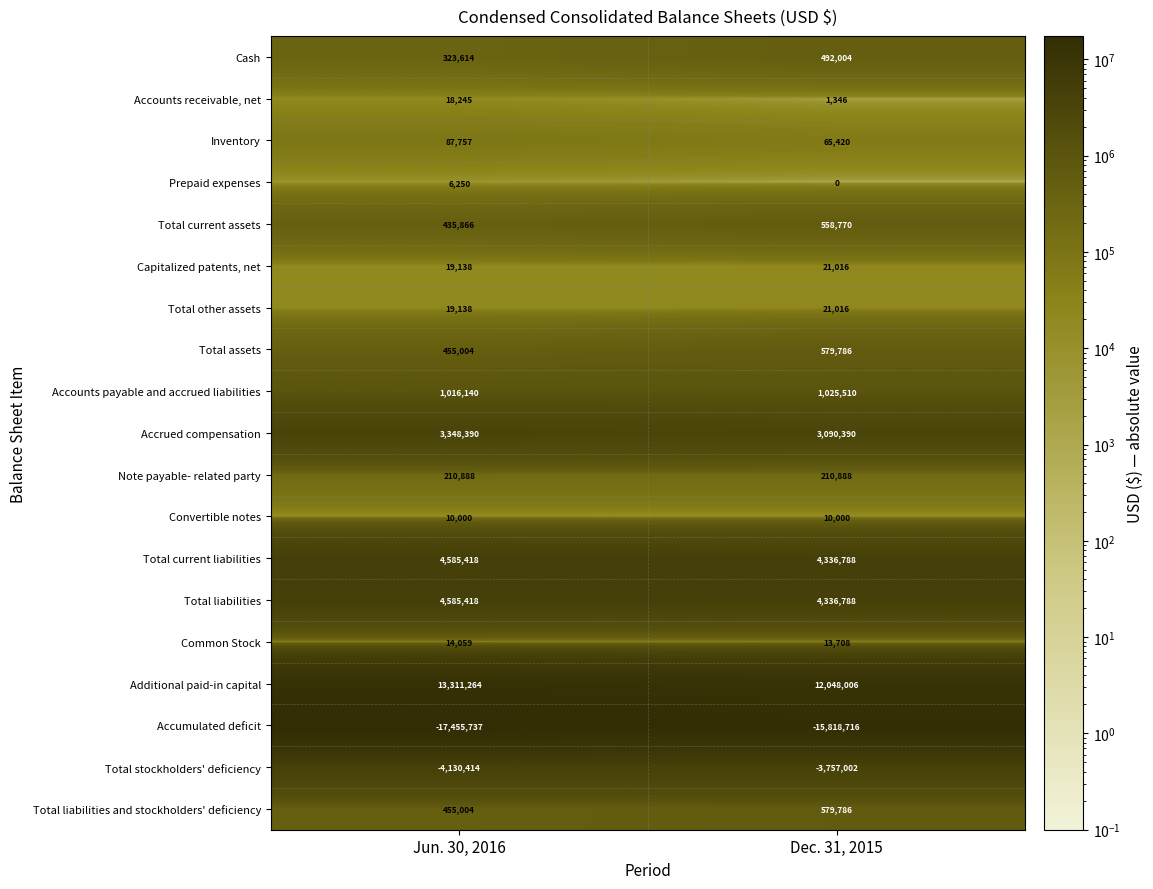

List the labels in order of Inventory value, largest first.

Jun. 30, 2016, Dec. 31, 2015